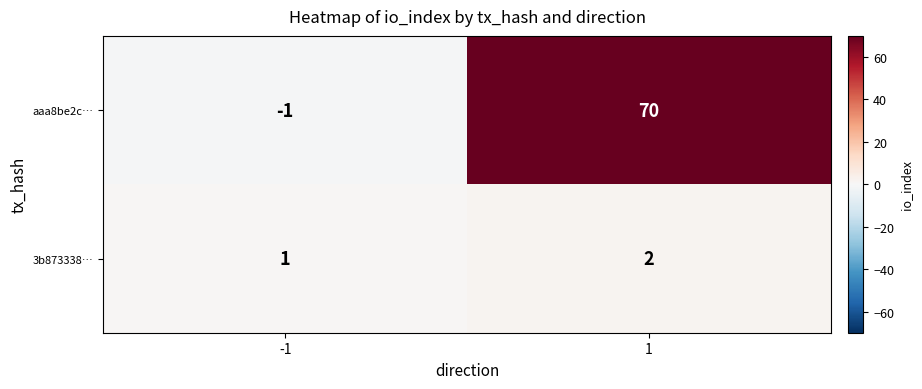

Is the value of 3b873338… at -1 greater than the value of aaa8be2c… at 1?

No